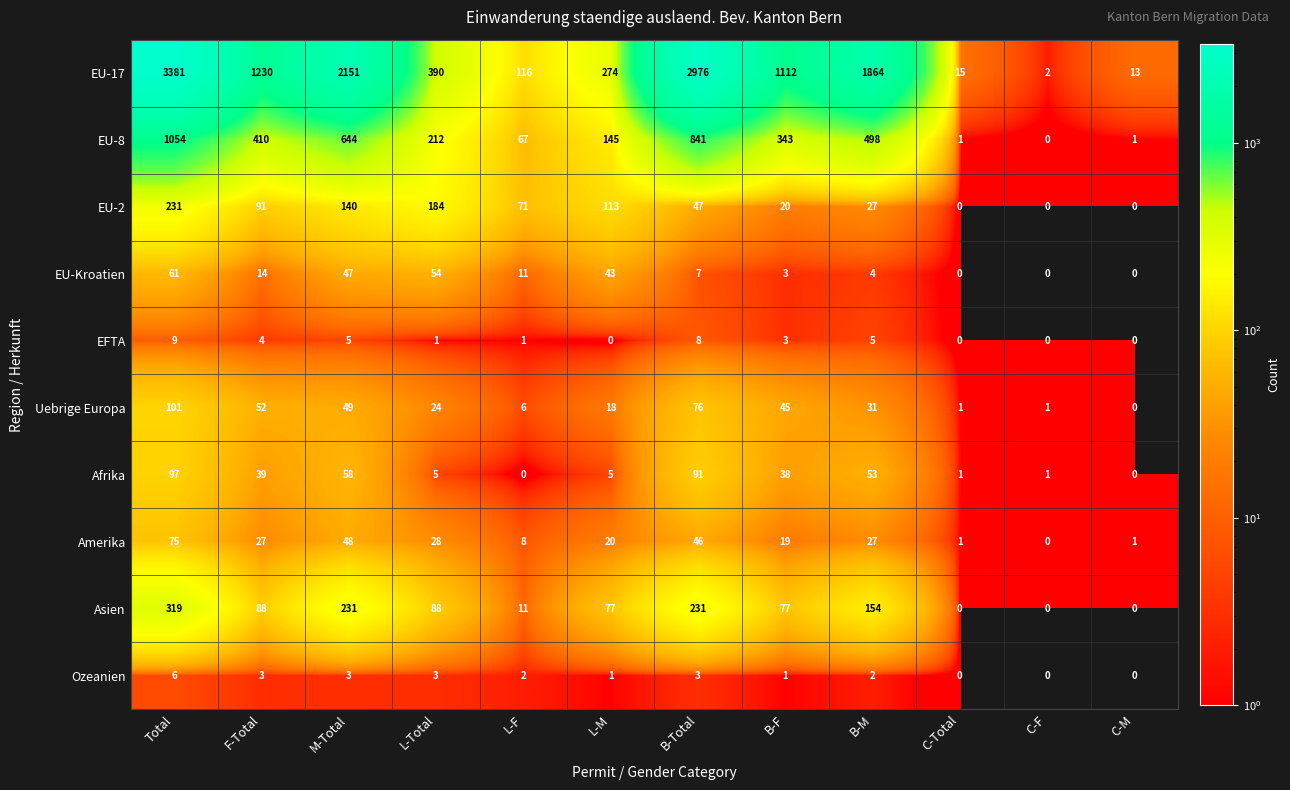

How many series are shown in this chart?

10